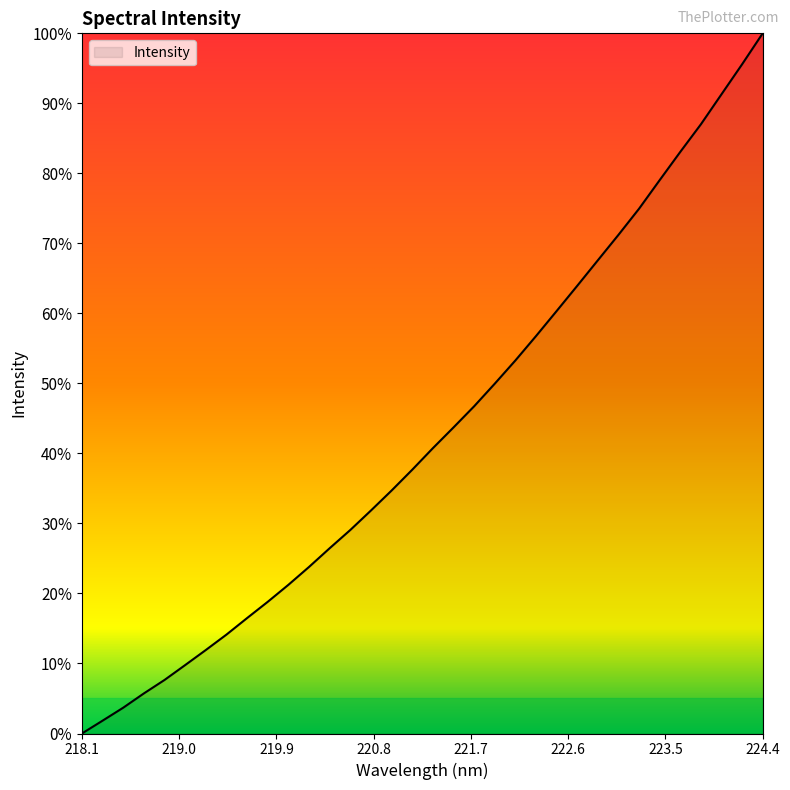

What is the difference between the maximum and minimum values?

100.0